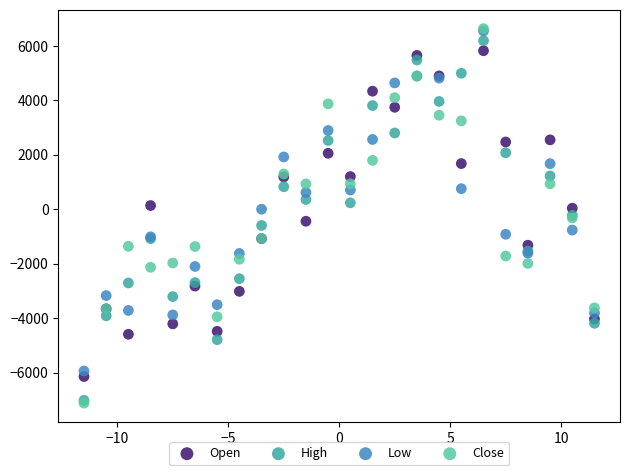

What are all the series names shown in the legend?

Open, High, Low, Close